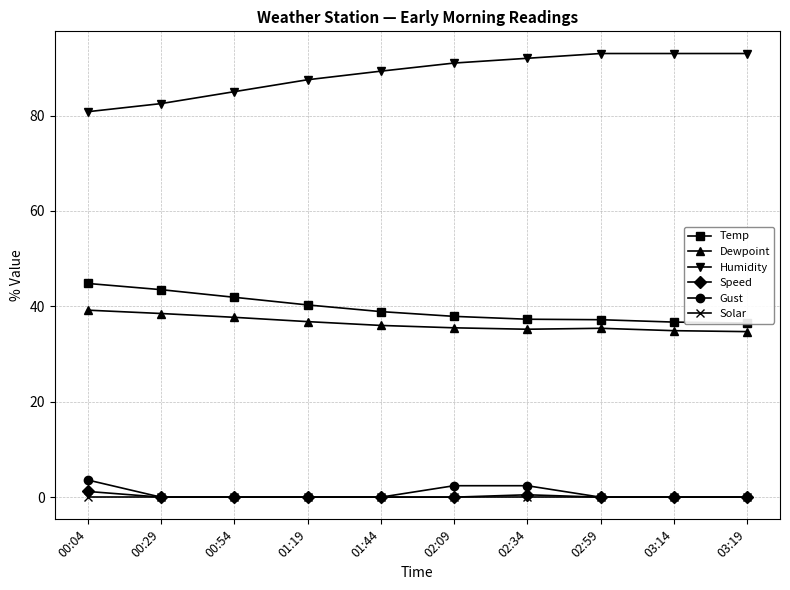

Rank the series by their maximum value, from highest to lowest.

Humidity, Temp, Dewpoint, Gust, Speed, Solar